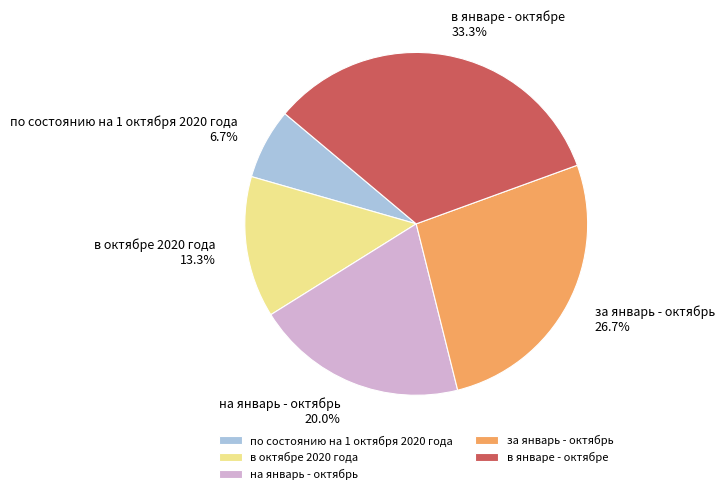

The в октябрe 2020 года slice represents 13% of the pie. True or false?

True